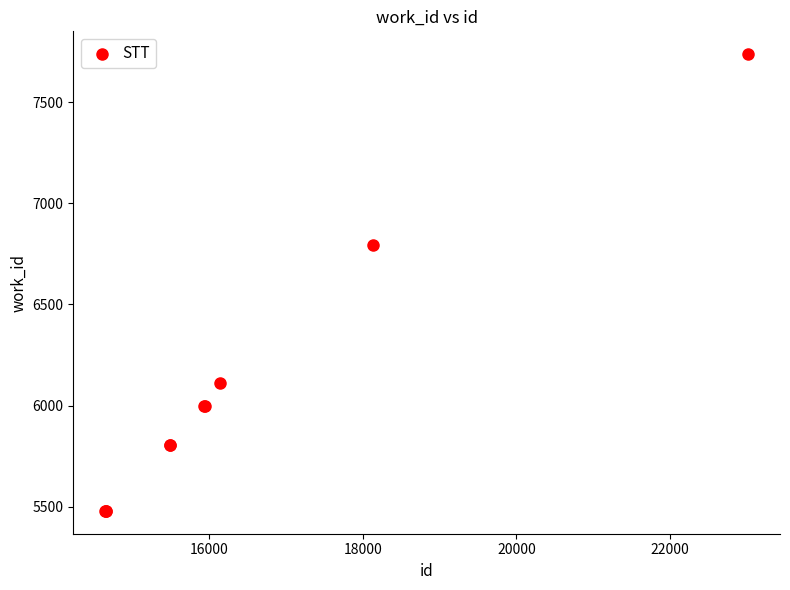

What Y value in the scatter plot is closest to 6608?

6796